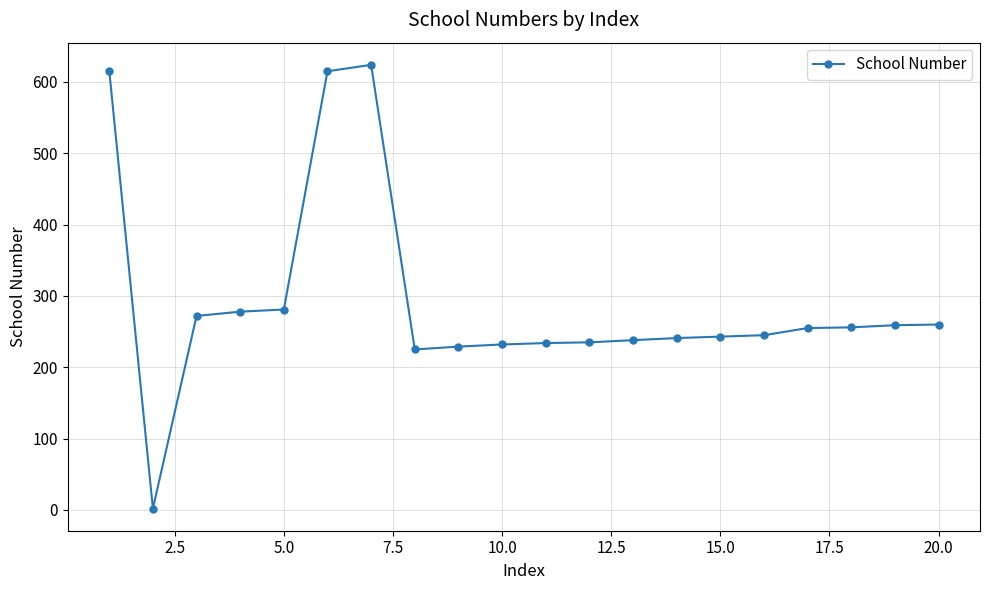

How many series are shown in this chart?

1